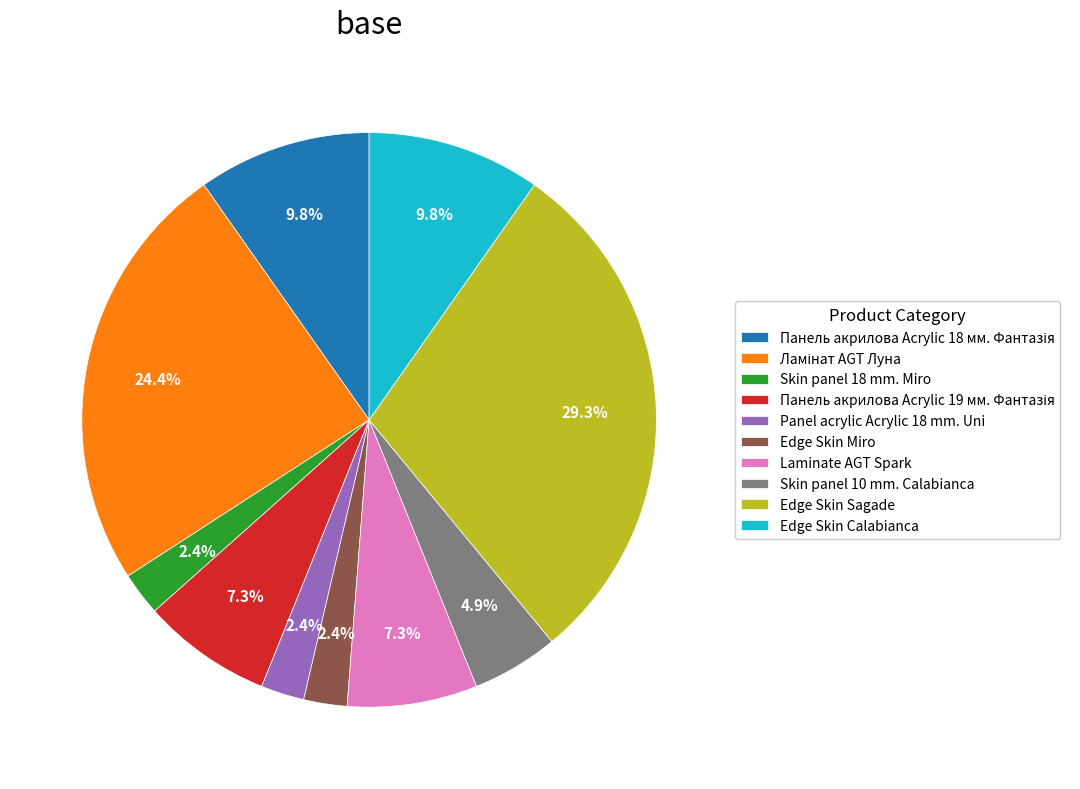

Is there any slice that represents more than half of the pie?

No